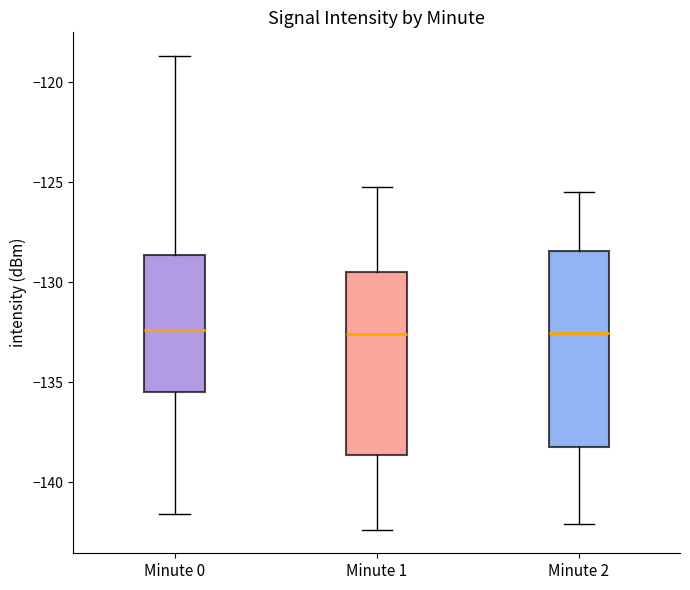

Comparing the boxes themselves (not the whiskers), which one is the tallest?

Minute 2